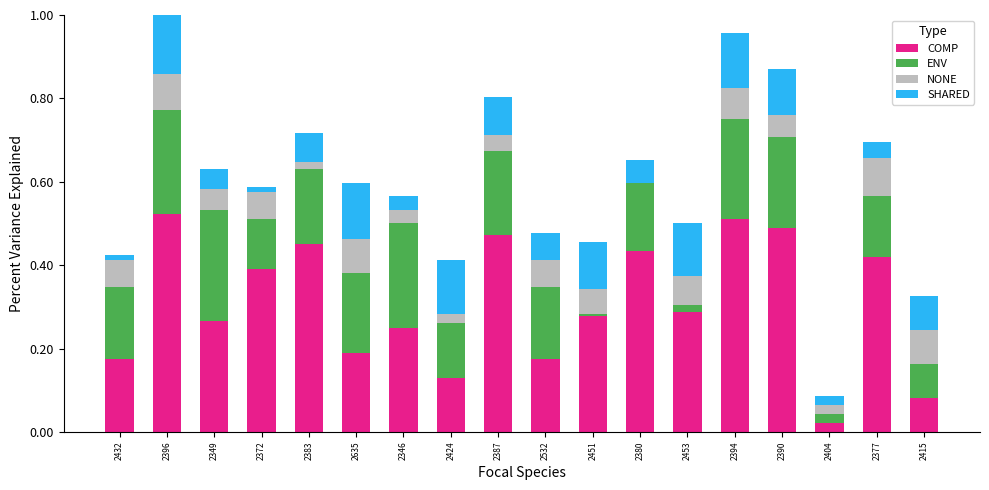

What is the total value across all series at 2346?

0.6